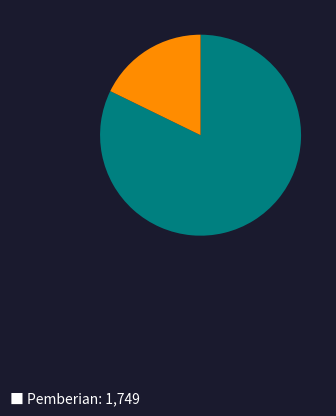

How many segments does this pie chart have?

2